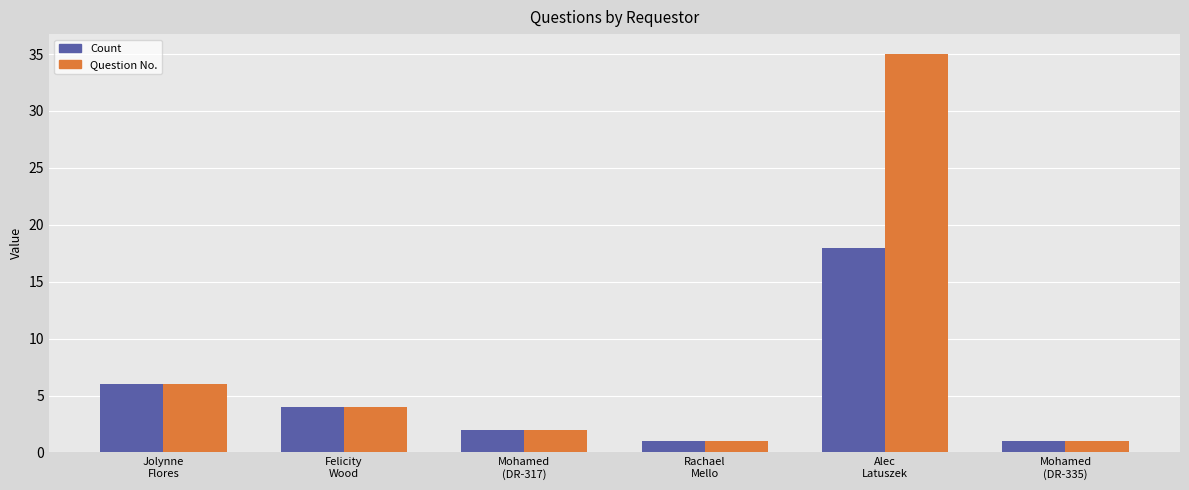

Does the chart contain any negative values?

No